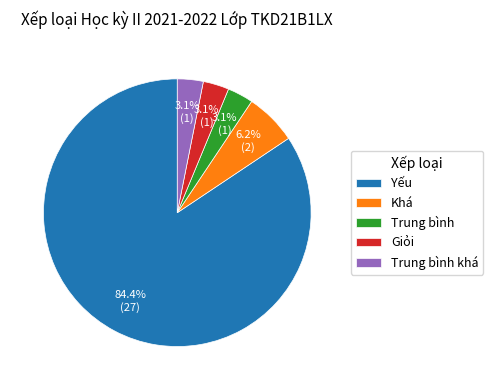

To the nearest percent, what percentage of the pie is Yếu?

84%